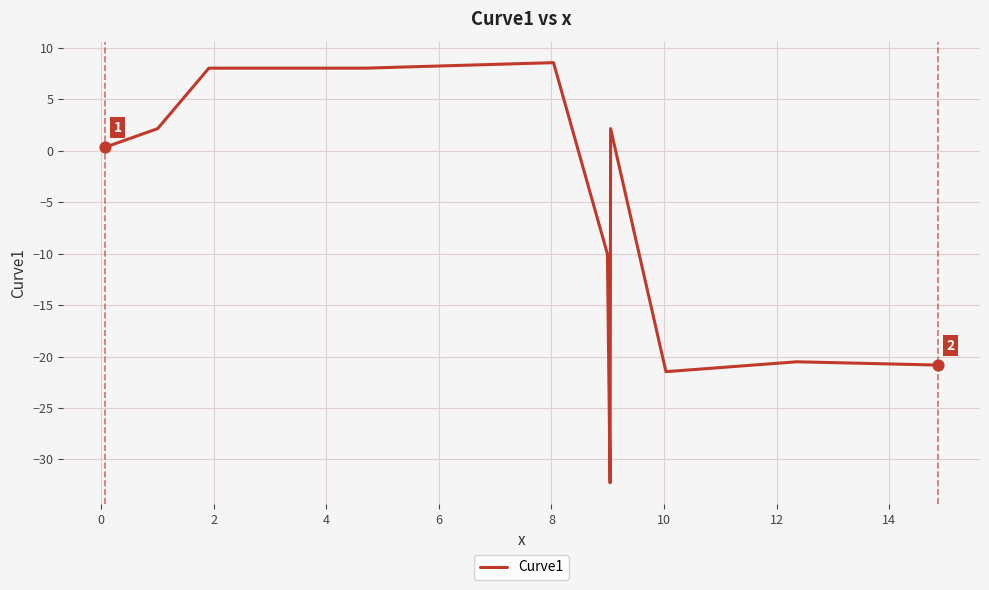

What is the minimum value shown in the chart?

-32.3